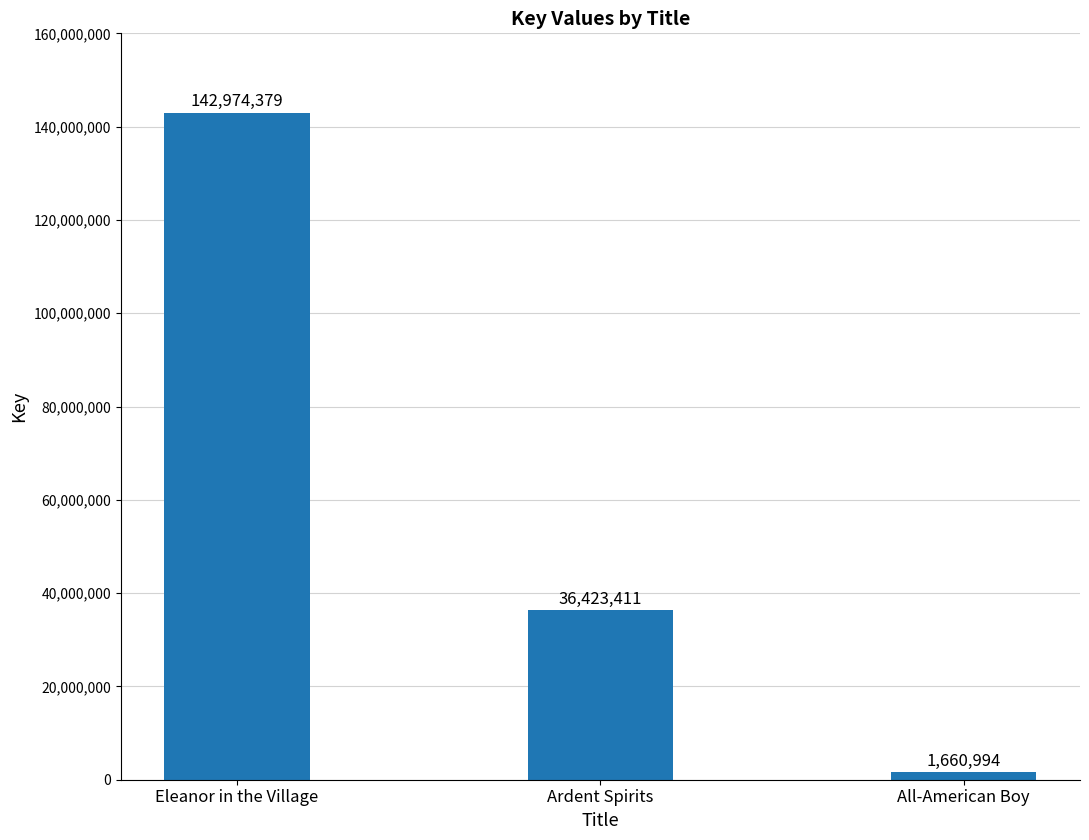

Where does the data first go above 36423411?

Eleanor in the Village